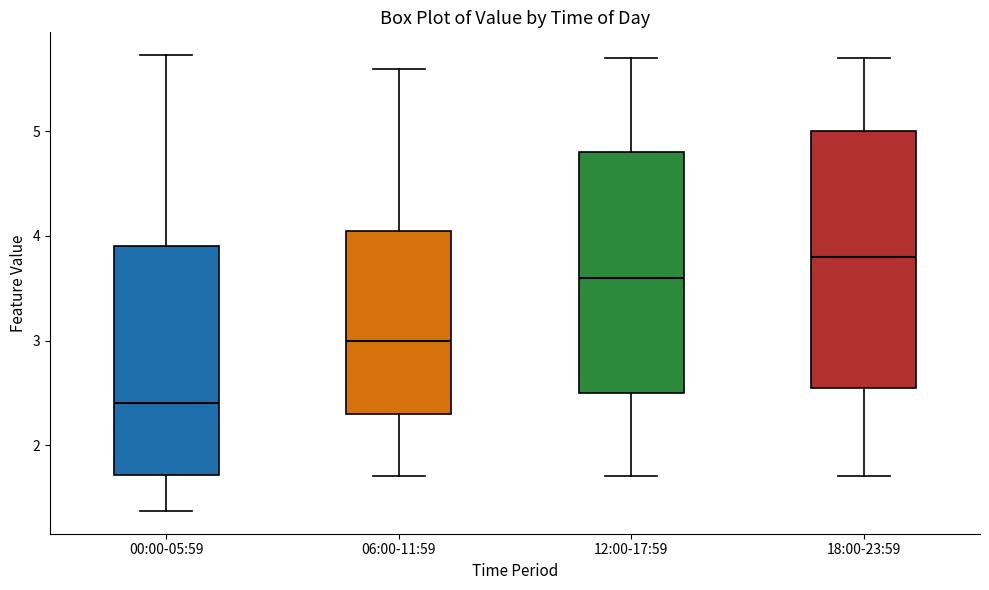

Which box's median line is the highest?

18:00-23:59